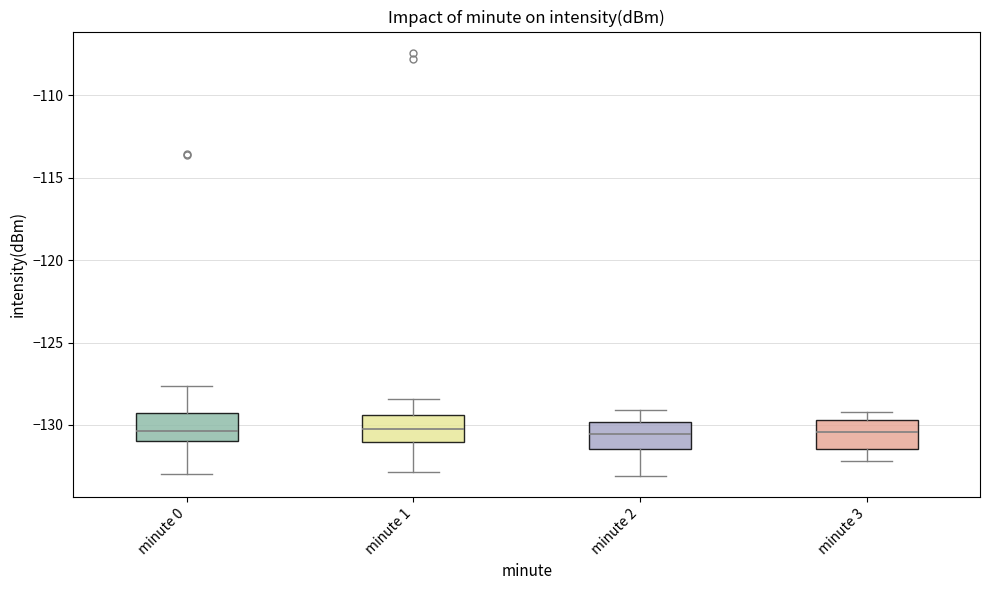

Where is the lower edge of the box for minute 0 on the y-axis? The values are not printed on the chart, so give them approximately, as read against the axis.

-131.0